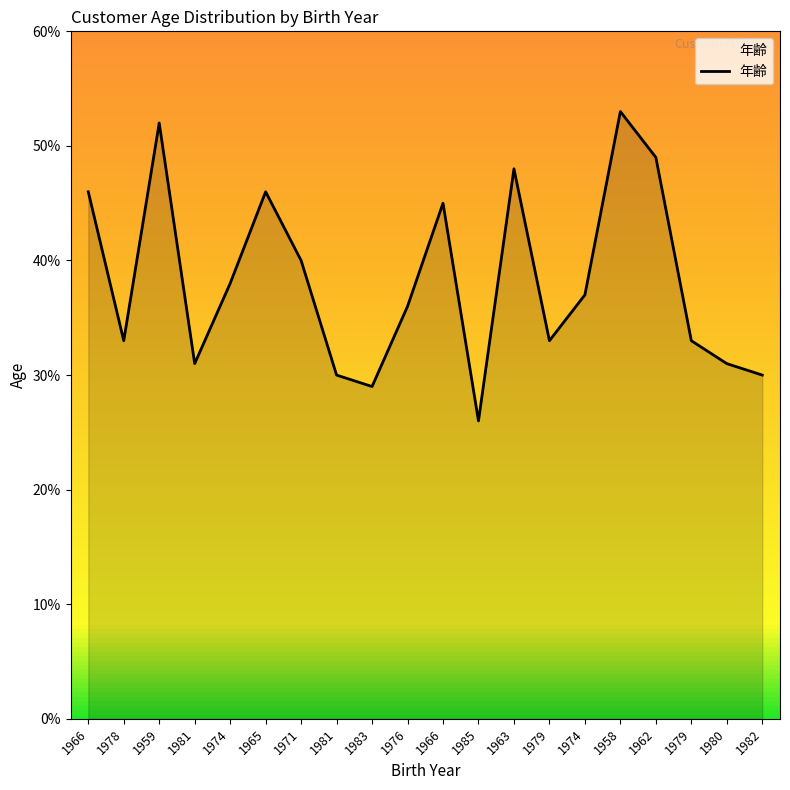

Is it true that the value at 1965 is 31?

False